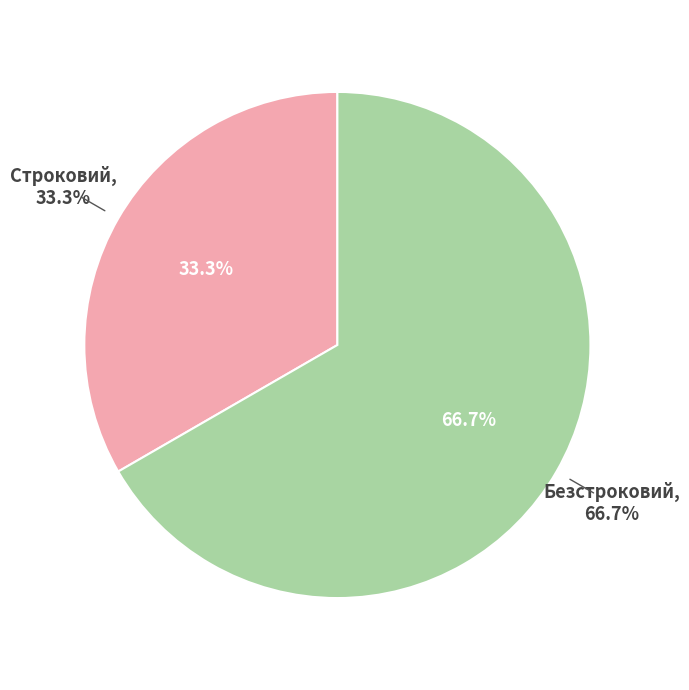

Is it true that Строковий is 39% of the pie?

False